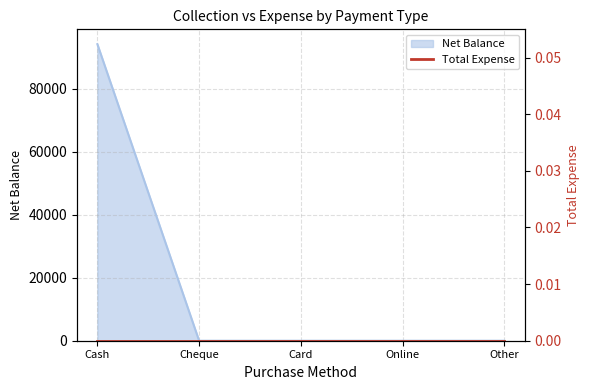

How many lines are shown in the chart?

1